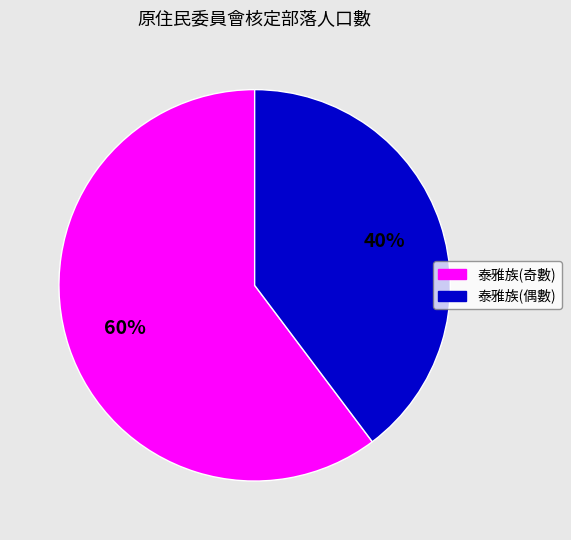

Is there a majority slice in this chart?

Yes